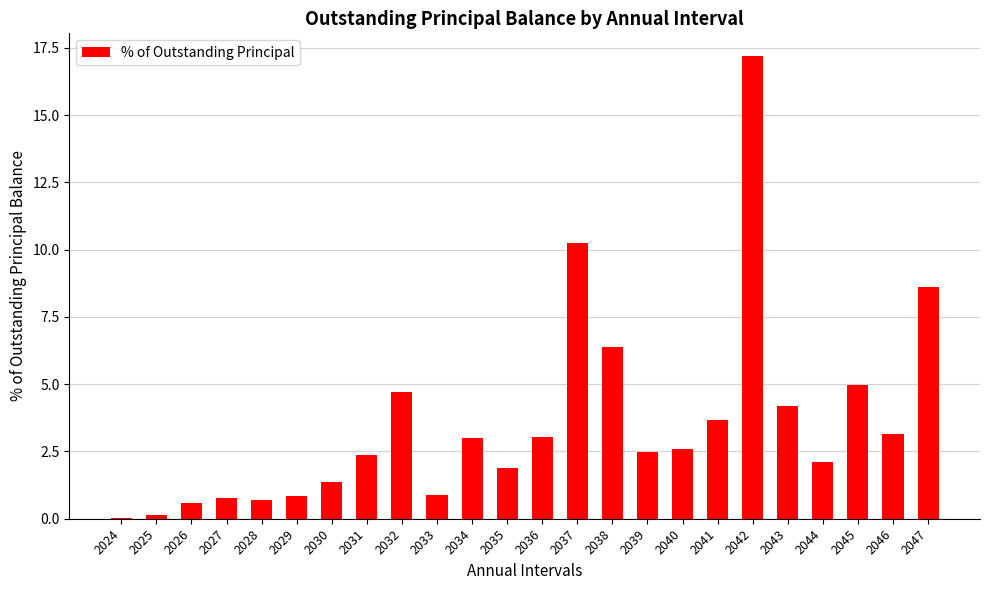

True or false: the data shows 3.4 at 2040.

False